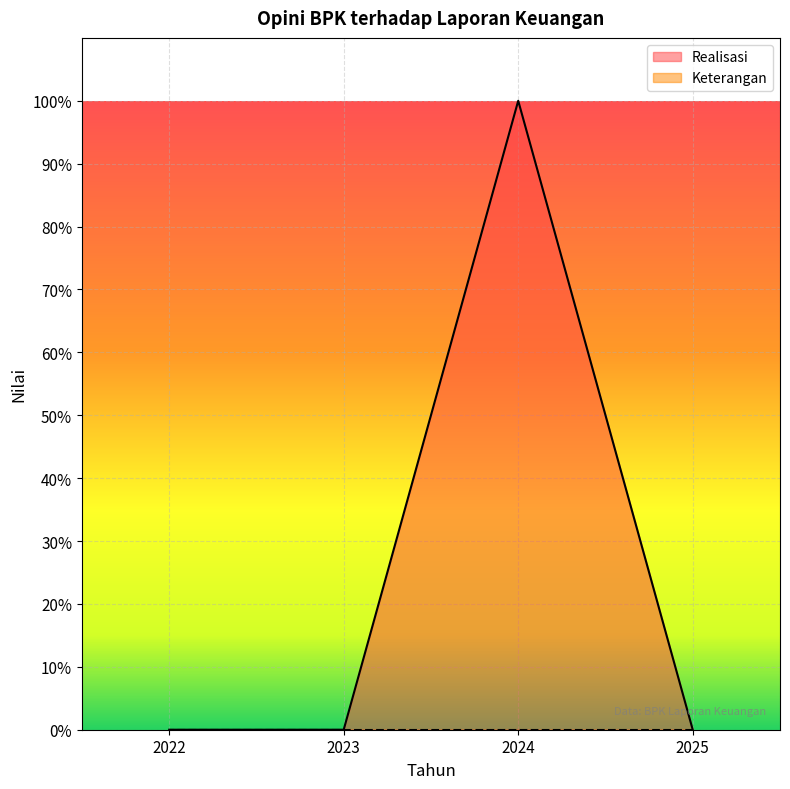

List the labels in order of value, smallest first.

2025, 2023, 2022, 2024